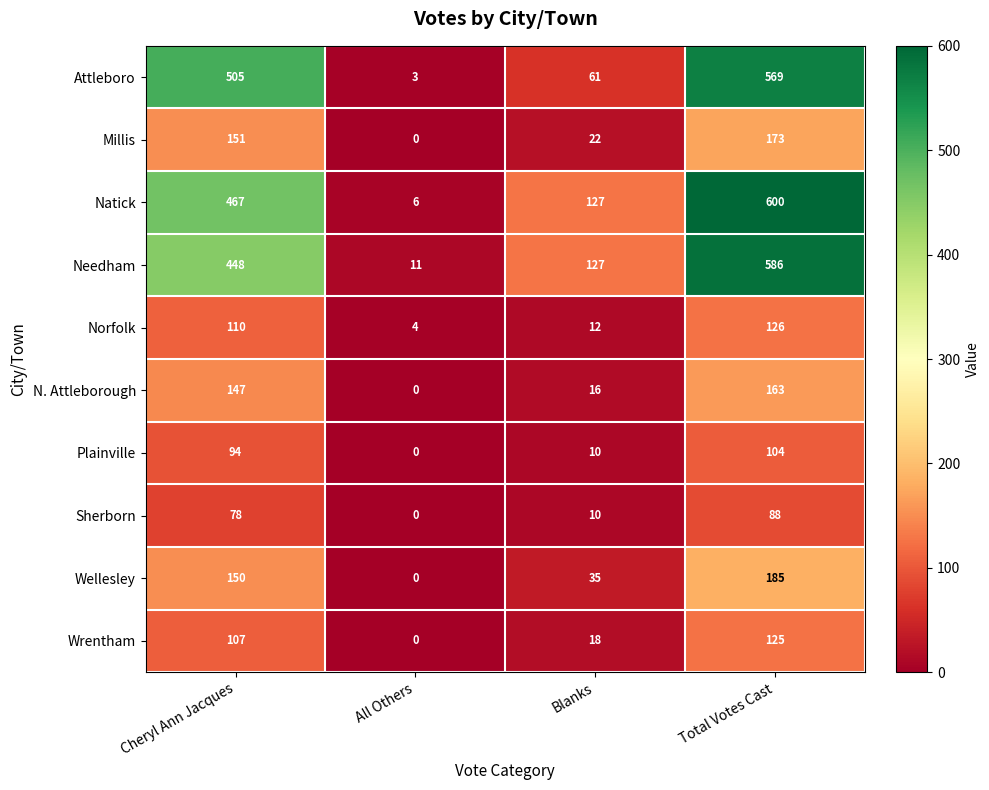

What is the difference between the maximum and second lowest values in the N. Attleborough series?

147